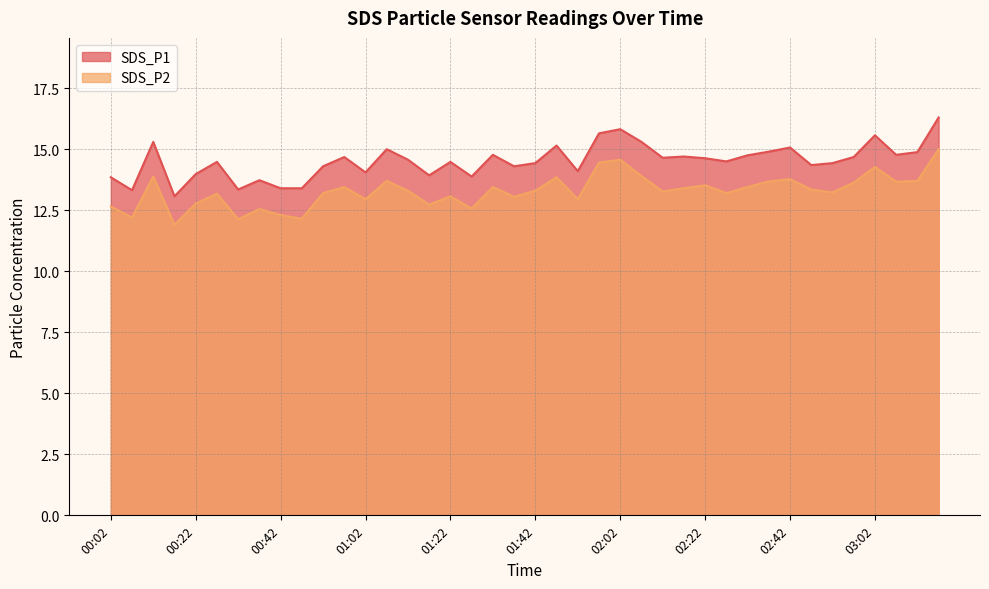

Which category has the lowest value across all series?

00:17